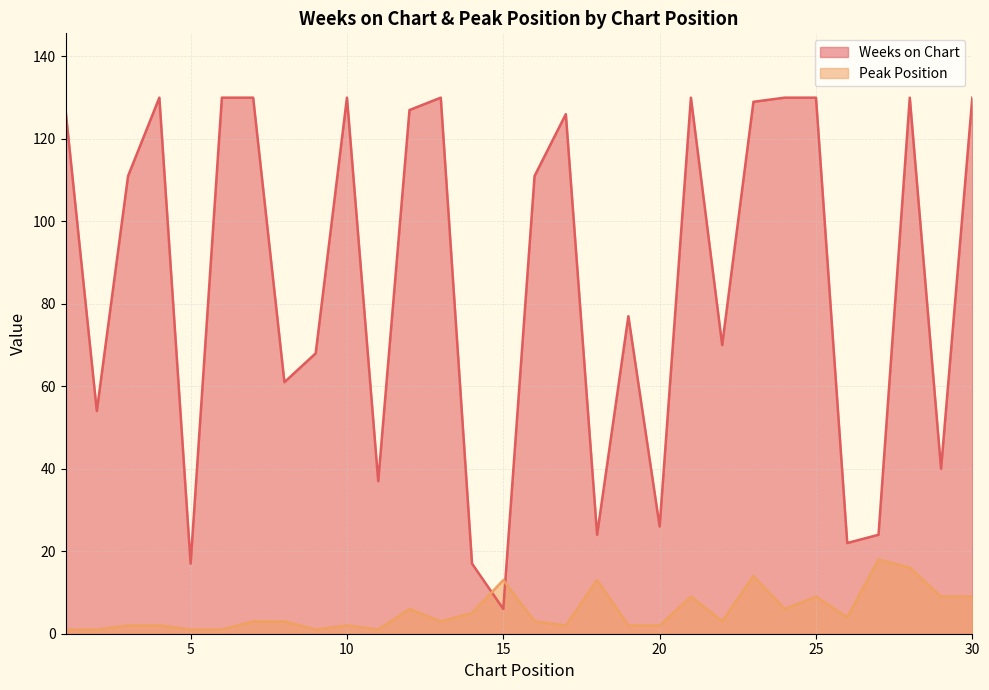

List the series in order of their overall mean, highest first.

Weeks on Chart, Peak Position